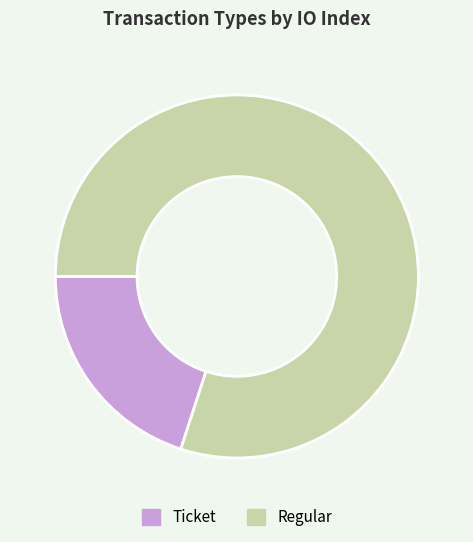

Does Ticket account for over 50% of the chart?

No